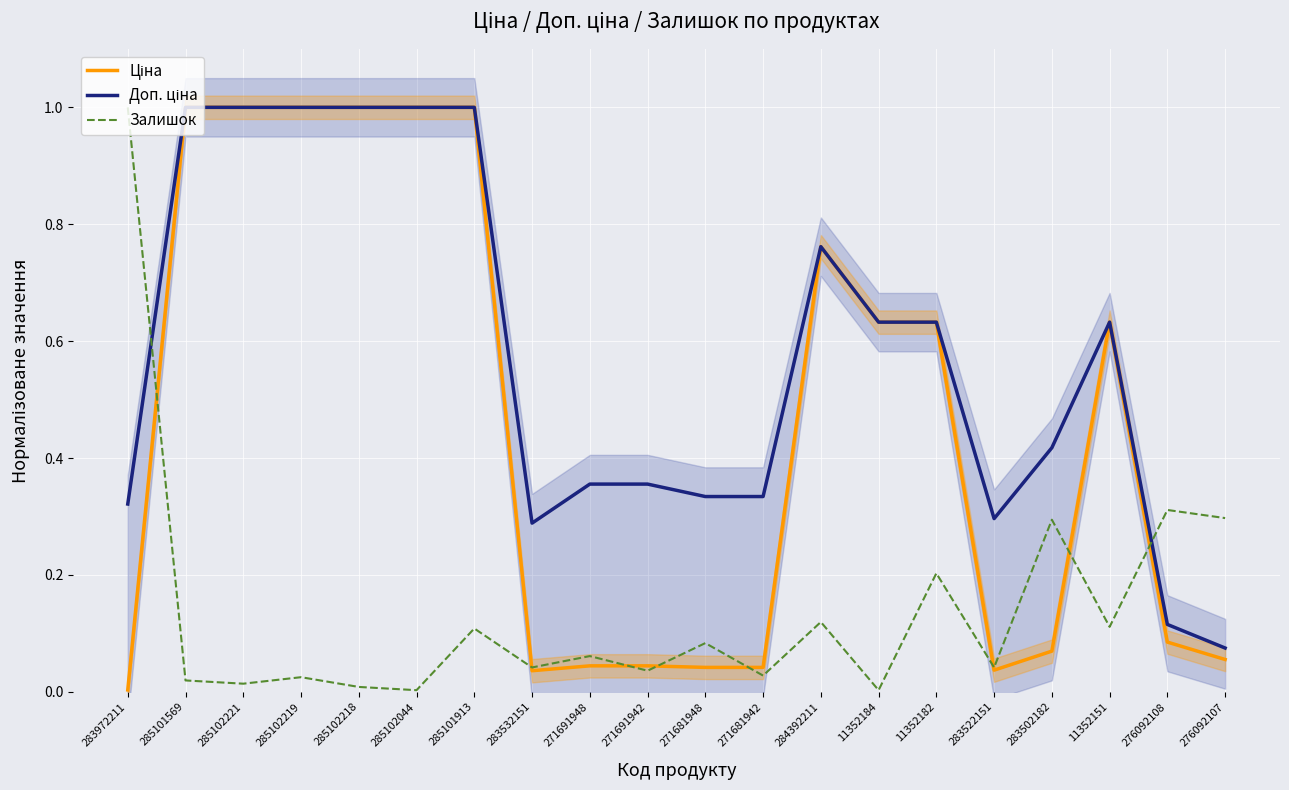

Reading left to right, list all the values displayed in this chart.

Ціна: 283972211=0.0	285101569=1.0	285102221=1.0	285102219=1.0	285102218=1.0	285102044=1.0	285101913=1.0	283532151=0.0	271691948=0.0	271691942=0.0	271681948=0.0	271681942=0.0	284392211=0.8	11352184=0.6	11352182=0.6	283522151=0.0	283502182=0.1	11352151=0.6	276092108=0.1	276092107=0.1
Доп. ціна: 283972211=0.3	285101569=1.0	285102221=1.0	285102219=1.0	285102218=1.0	285102044=1.0	285101913=1.0	283532151=0.3	271691948=0.4	271691942=0.4	271681948=0.3	271681942=0.3	284392211=0.8	11352184=0.6	11352182=0.6	283522151=0.3	283502182=0.4	11352151=0.6	276092108=0.1	276092107=0.1
Залишок: 283972211=1.0	285101569=0.0	285102221=0.0	285102219=0.0	285102218=0.0	285102044=0.0	285101913=0.1	283532151=0.0	271691948=0.1	271691942=0.0	271681948=0.1	271681942=0.0	284392211=0.1	11352184=0.0	11352182=0.2	283522151=0.0	283502182=0.3	11352151=0.1	276092108=0.3	276092107=0.3